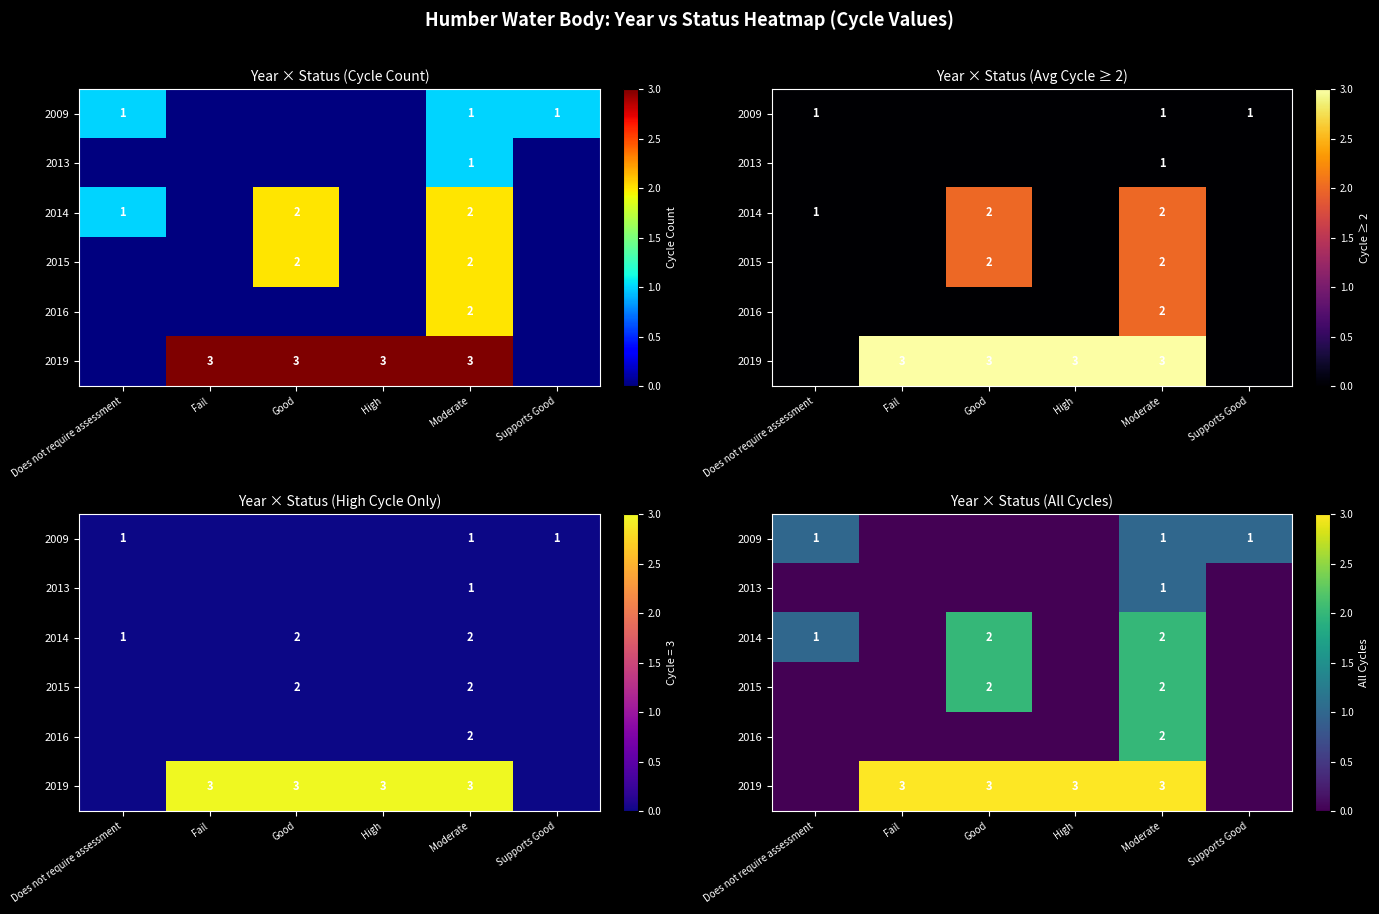

At which category does the chart reach its peak across all series?

Fail